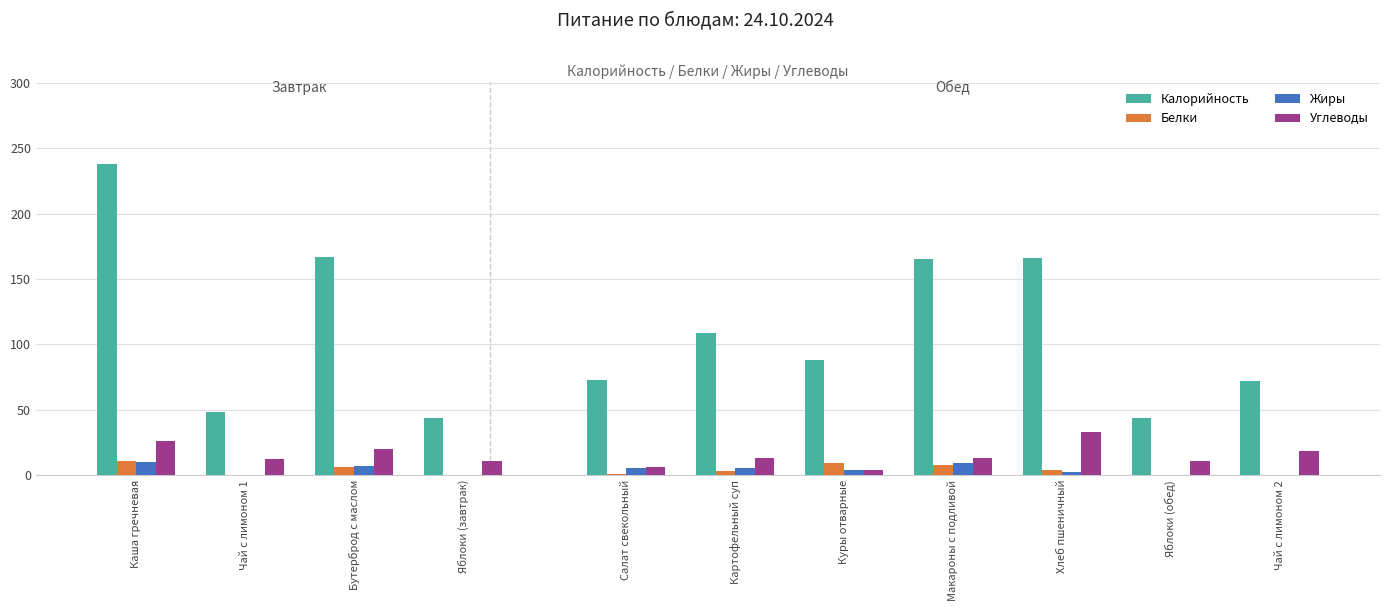

What is the total value across all series at Бутерброд с маслом?

200